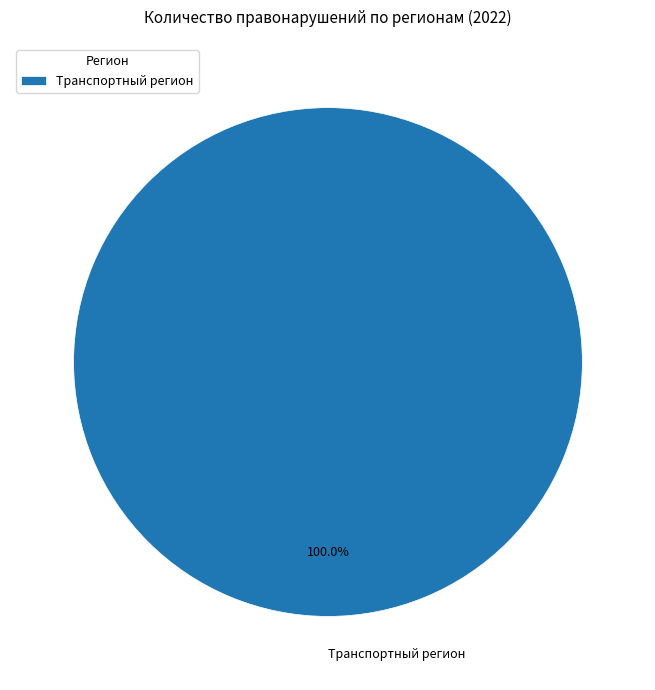

Does Транспортный регион represent more than half of the total?

Yes